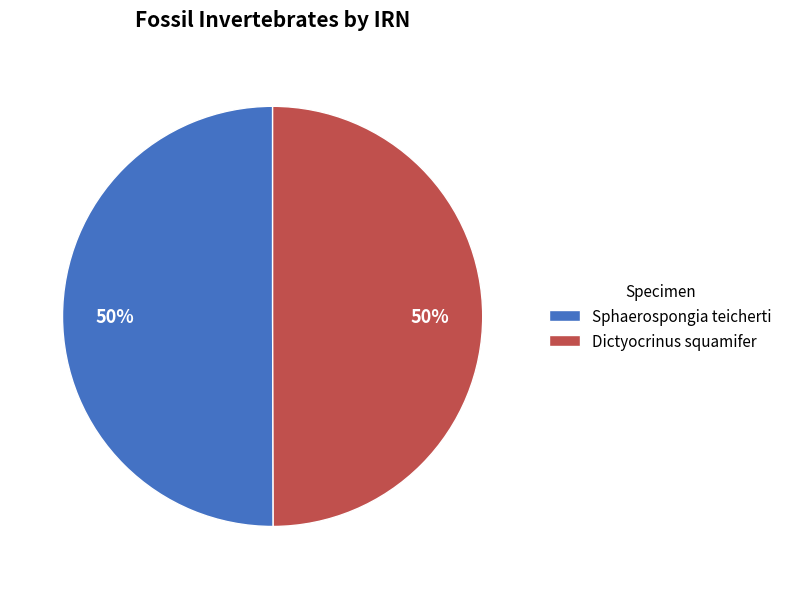

Is it true that Sphaerospongia teicherti is 60% of the pie?

False